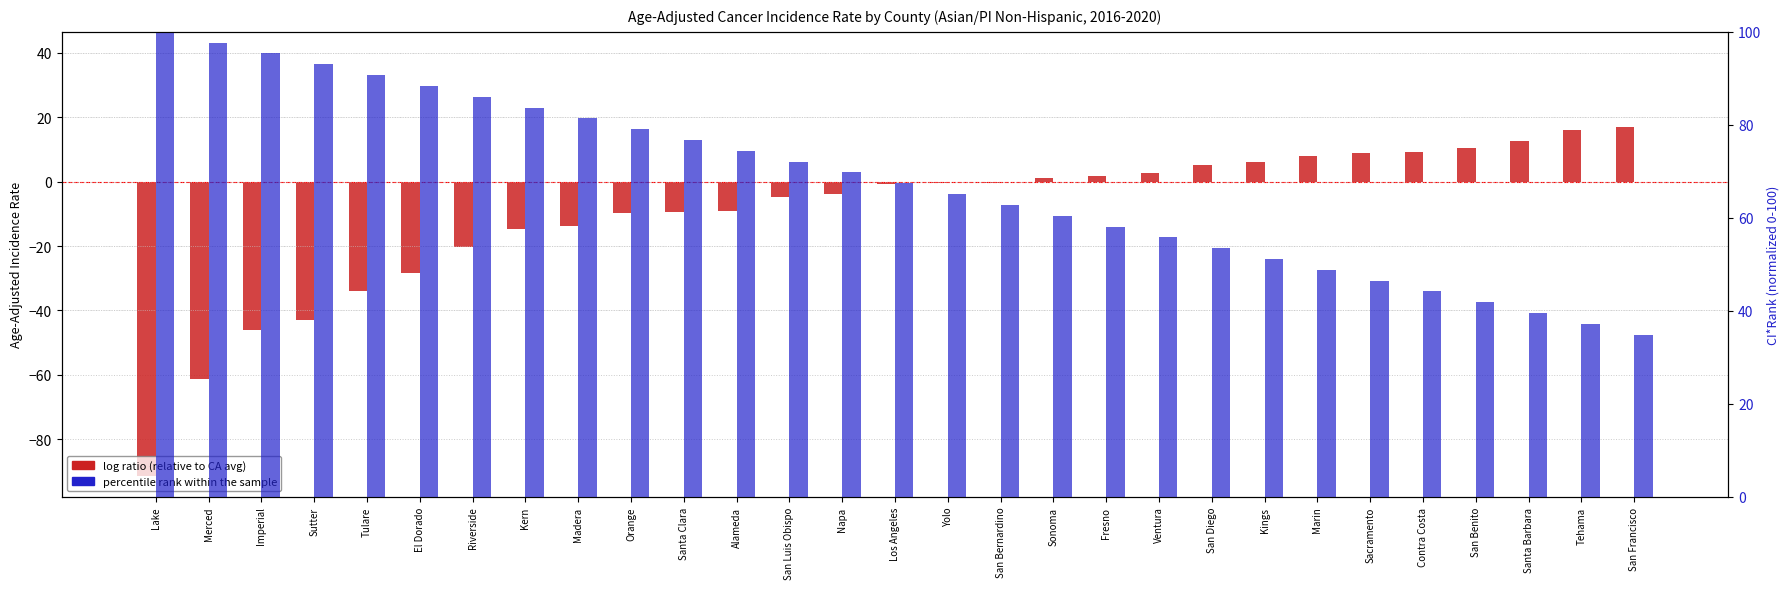

Does the chart contain any negative values?

Yes